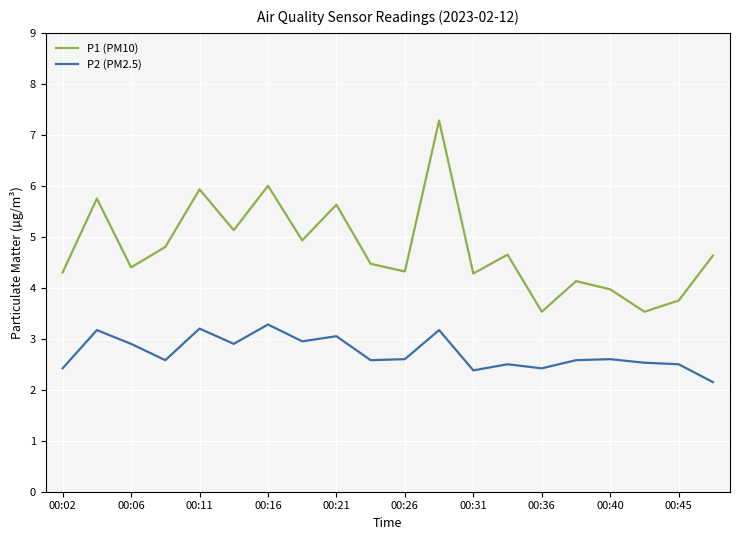

What is the maximum value for P1 (PM10)?

7.3